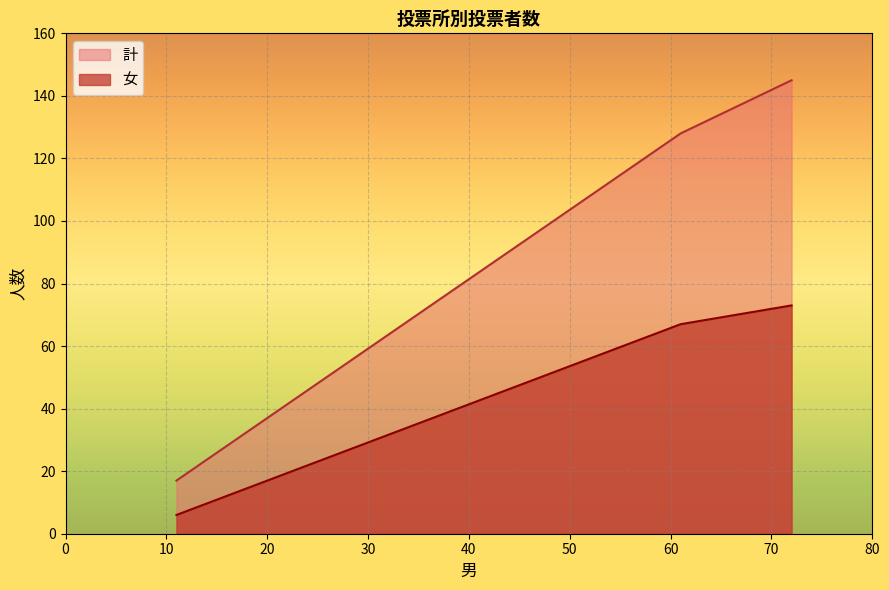

What is the spread (max minus min) of values at （在外含む）合計?

72